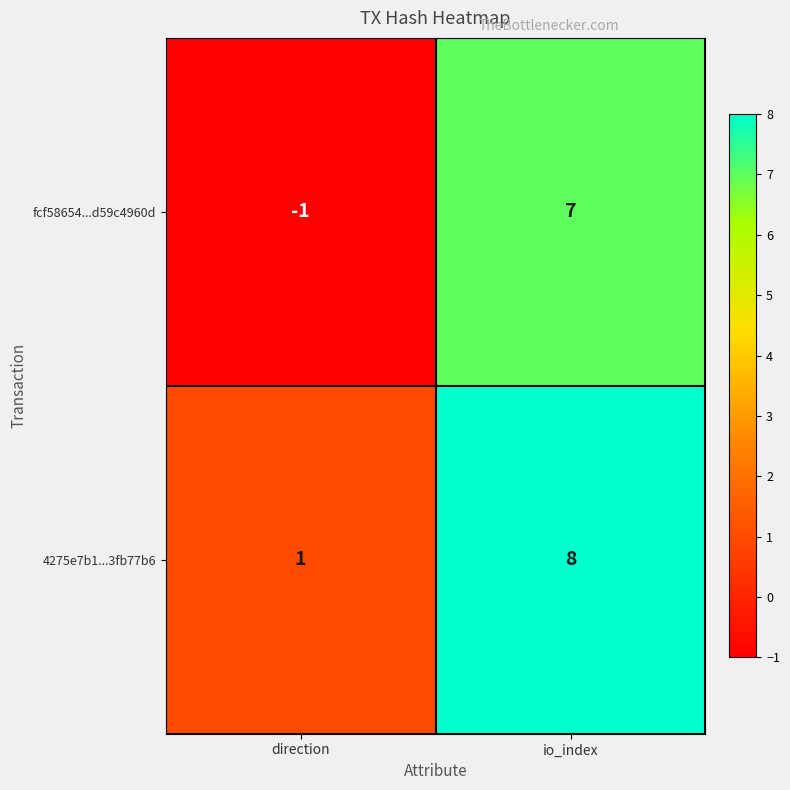

Rank the series by their maximum value, from lowest to highest.

fcf58654...d59c4960d, 4275e7b1...3fb77b6